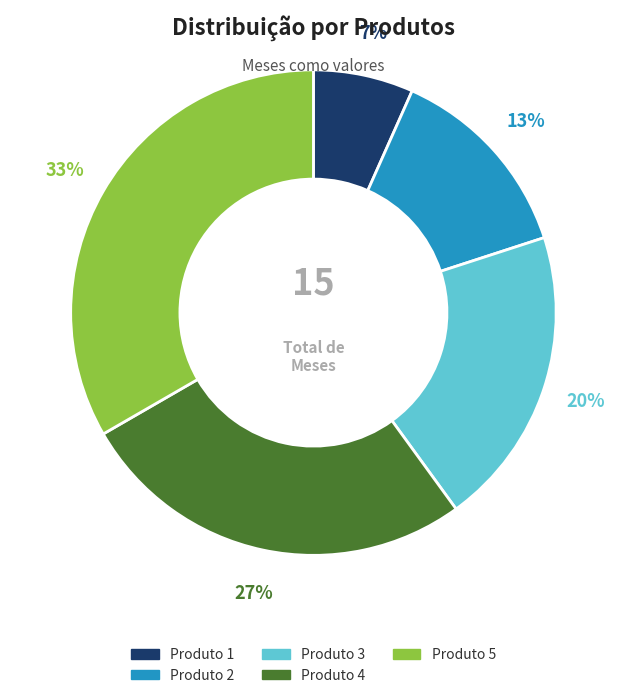

What is the smallest slice in the pie chart?

Produto 1